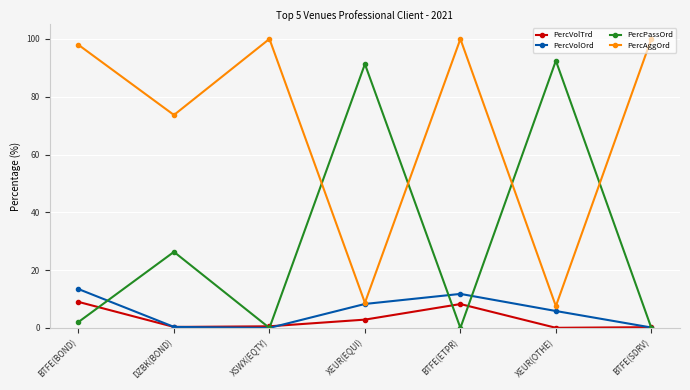

What is the spread (max minus min) of values at XSWX(EQTY)?

100.0